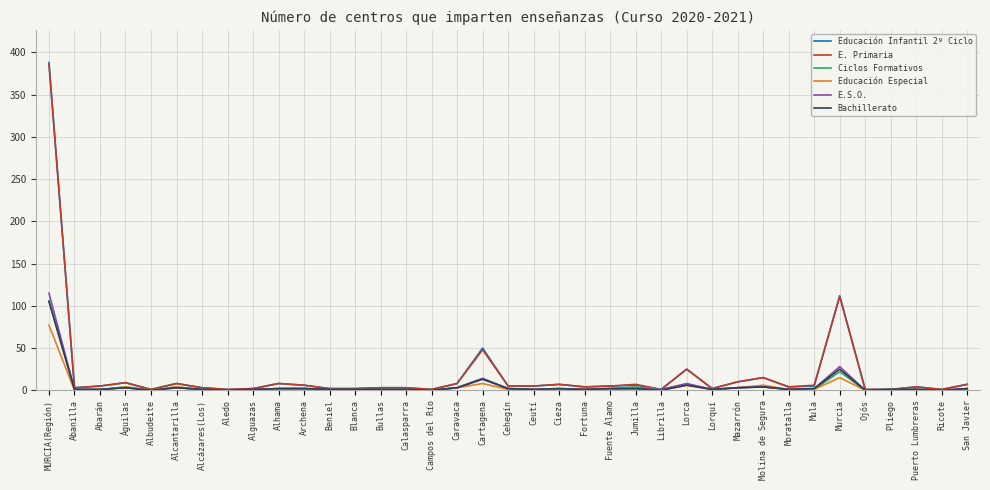

Which series has the widest spread of values?

Educación Infantil 2º Ciclo